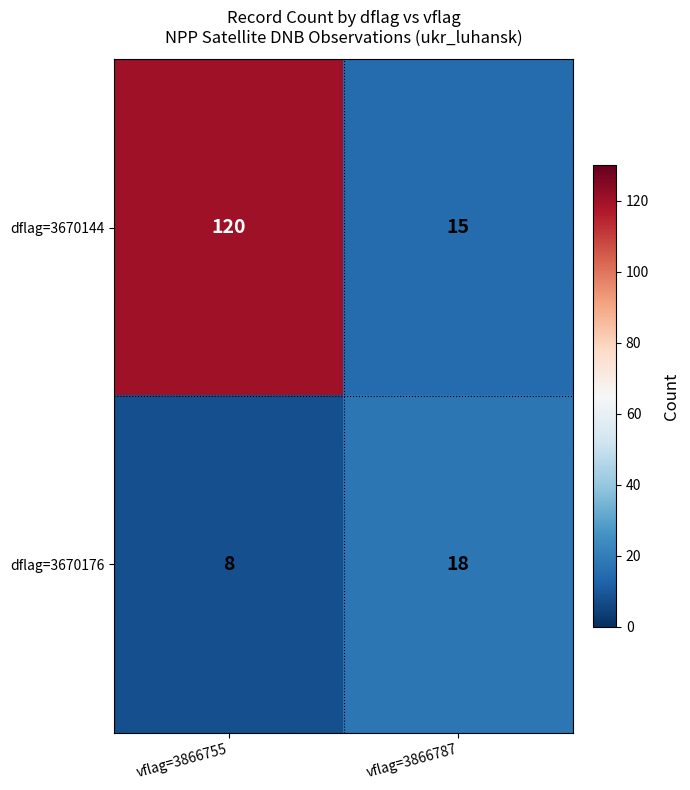

Reading left to right, extract all data points from this chart.

dflag=3670144: vflag=3866755=120	vflag=3866787=15
dflag=3670176: vflag=3866755=8	vflag=3866787=18